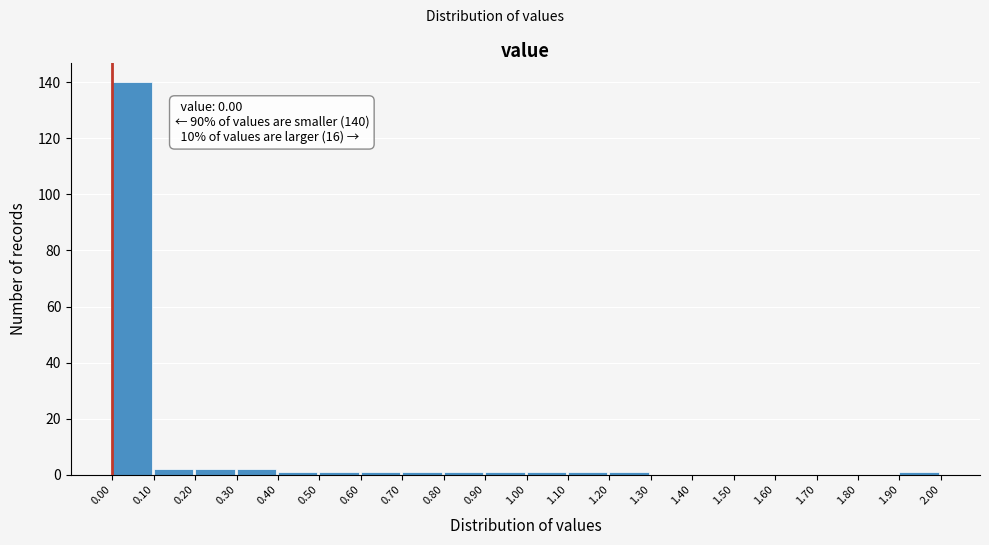

Reading left to right, transcribe all the data shown in this chart.

0.00=140	0.10=2	0.20=2	0.30=2	0.40=1	0.50=1	0.60=1	0.70=1	0.80=1	0.90=1	1.00=1	1.10=1	1.20=1	1.30=0	1.40=0	1.50=0	1.60=0	1.70=0	1.80=0	1.90=1